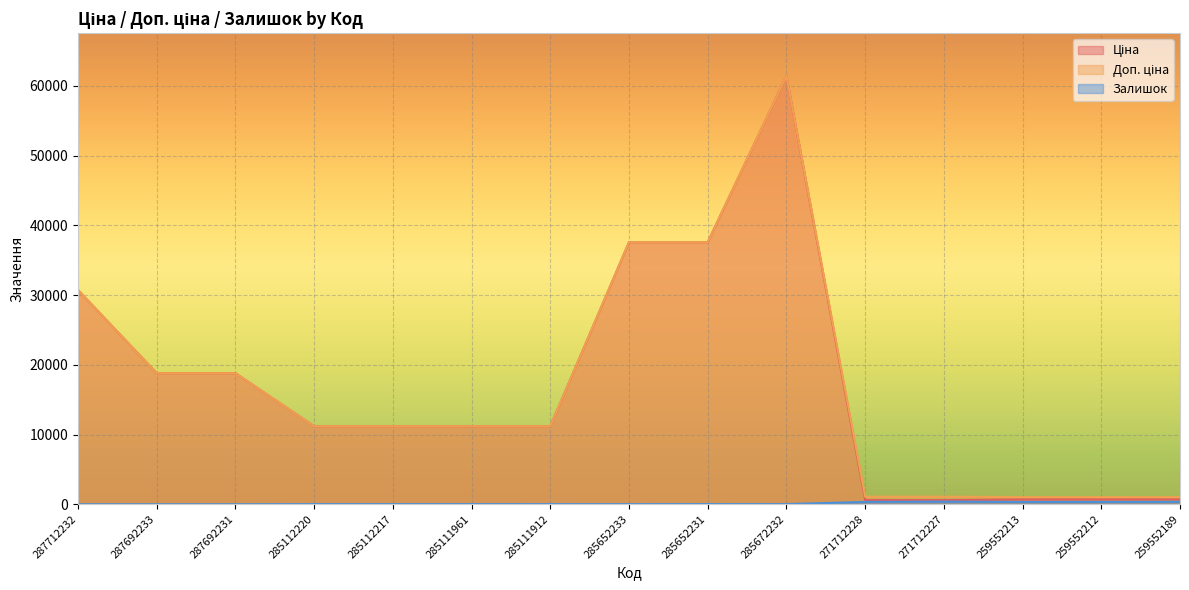

Reading right to left, list all the values displayed in this chart.

Ціна: 693.7	693.7	693.7	589.9	589.9	61434.3	37593.6	37593.6	11188.2	11188.2	11188.2	11188.2	18796.8	18796.8	30717.1
Доп. ціна: 1024.6	1024.6	1024.6	1081.7	1081.7	61434.3	37593.6	37593.6	11188.2	11188.2	11188.2	11188.2	18796.8	18796.8	30717.1
Залишок: 348.0	334.0	331.0	374.0	334.0	16.0	23.0	13.0	15.0	17.0	17.0	17.0	0.0	0.0	0.0